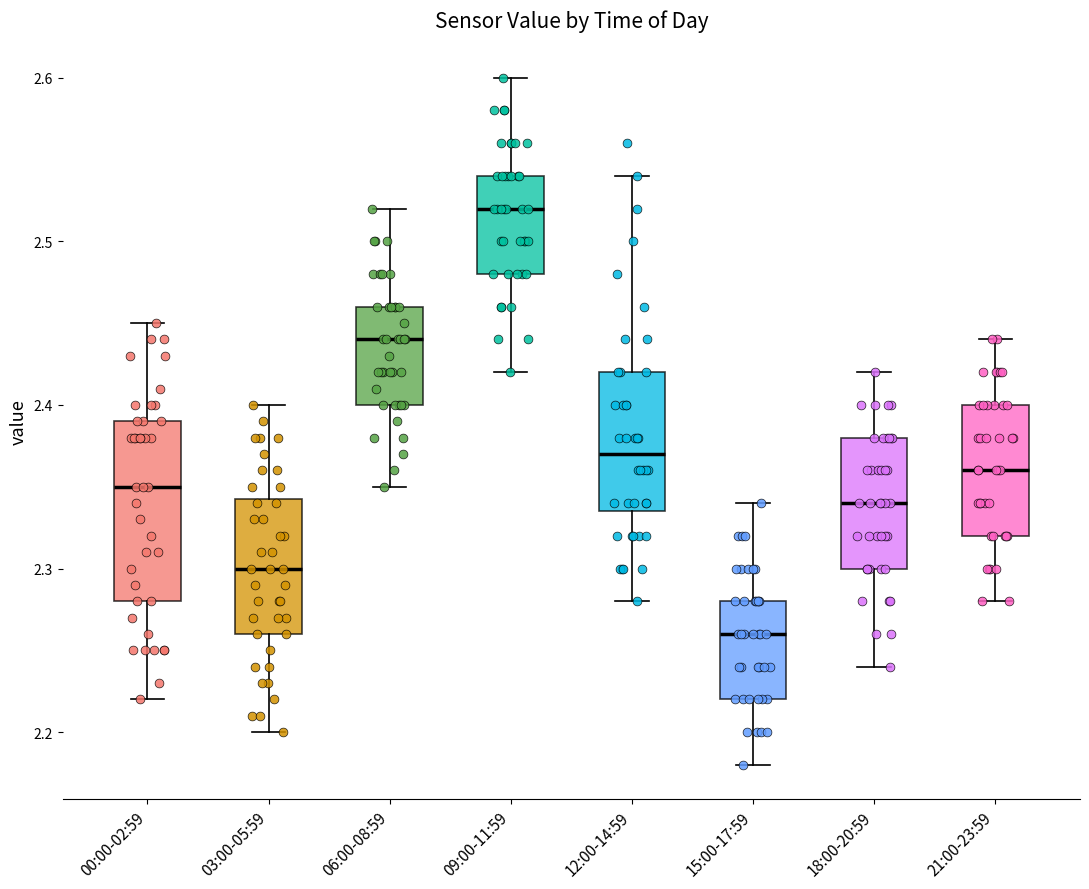

Which box has the highest median line?

09:00-11:59